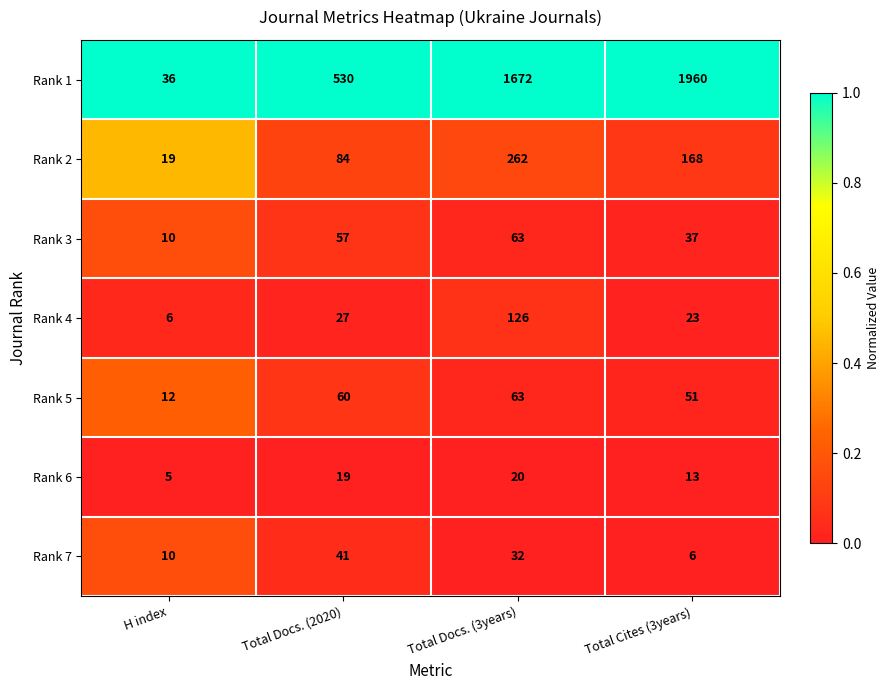

What is the total value across all series at H index?

98